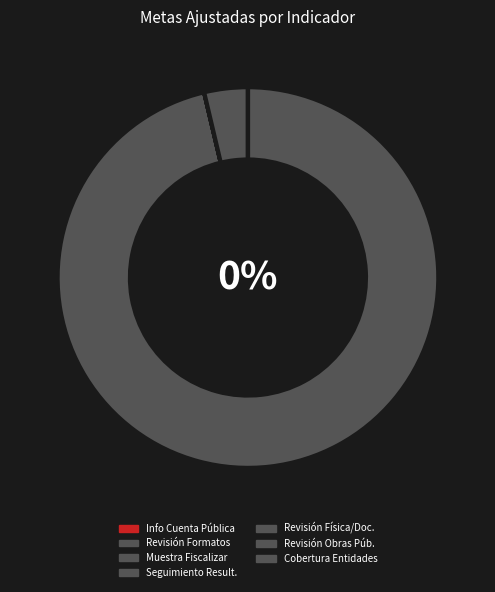

Combined, do Muestra a fiscalizar and Revision de los formatos de Cuenta Pública account for over 50%?

No